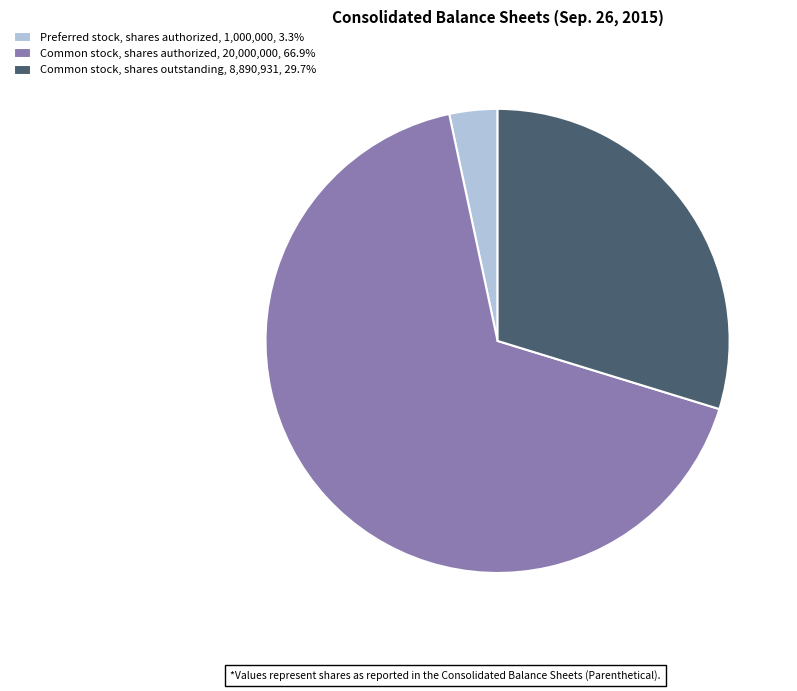

Which has a higher value, Common stock, shares outstanding or Common stock, shares authorized?

Common stock, shares authorized